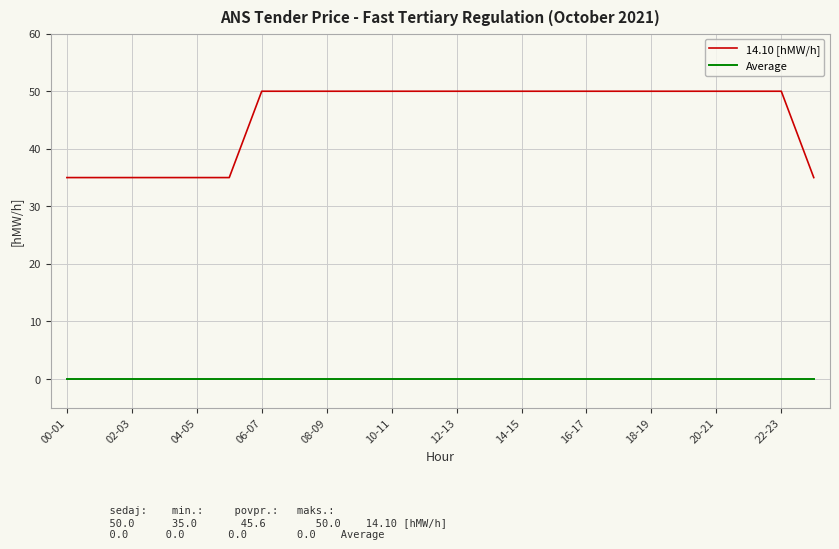

Reading left to right, what are all the values shown in this chart?

14.10 [hMW/h]: 35	35	35	35	35	35	50	50	50	50	50	50	50	50	50	50	50	50	50	50	50	50	50	35
Average: 0	0	0	0	0	0	0	0	0	0	0	0	0	0	0	0	0	0	0	0	0	0	0	0